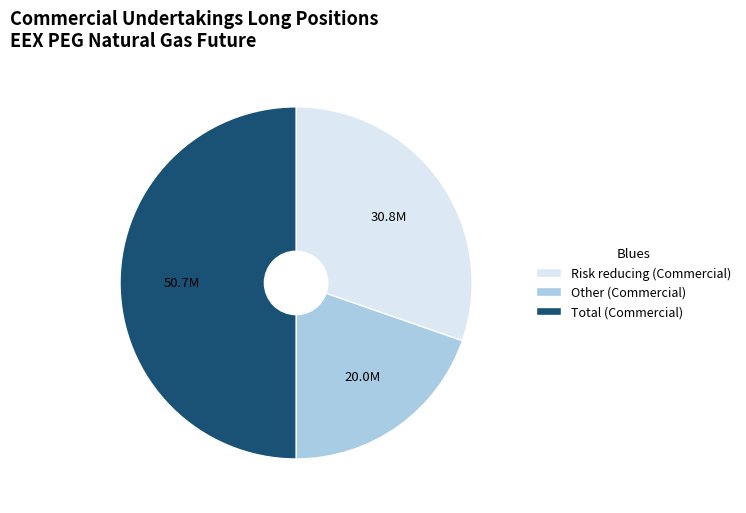

Is Other (Commercial) the majority of the pie?

No